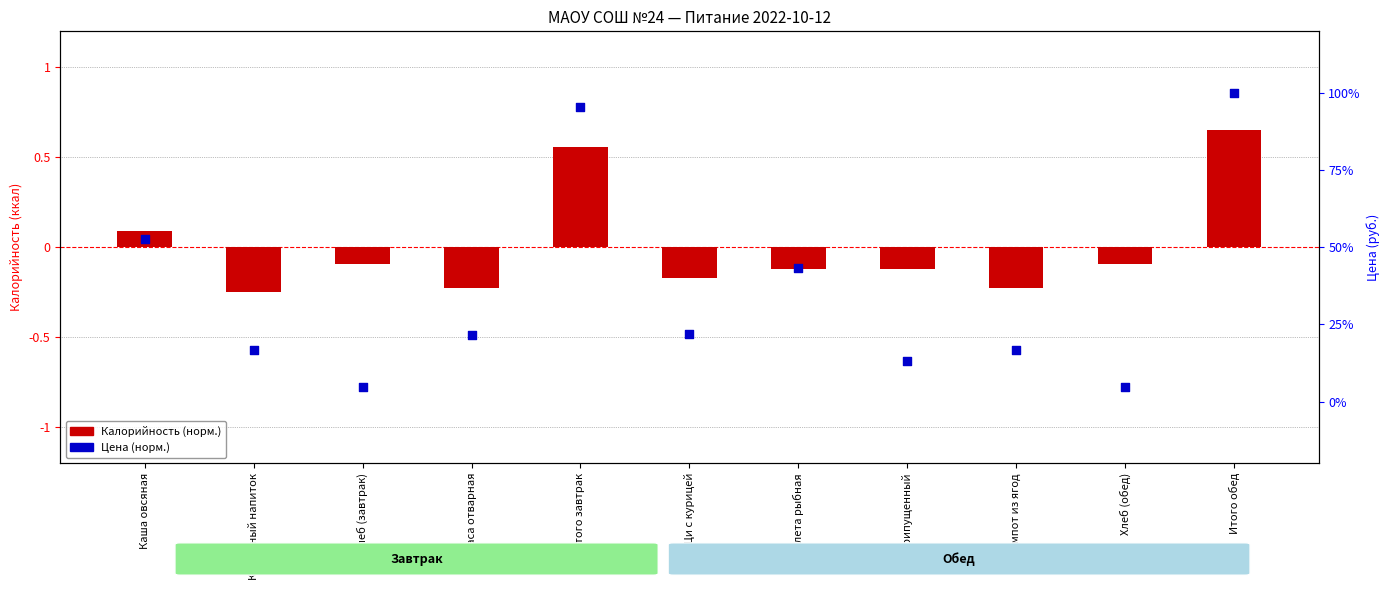

At how many categories does at least one series exceed 0?

11